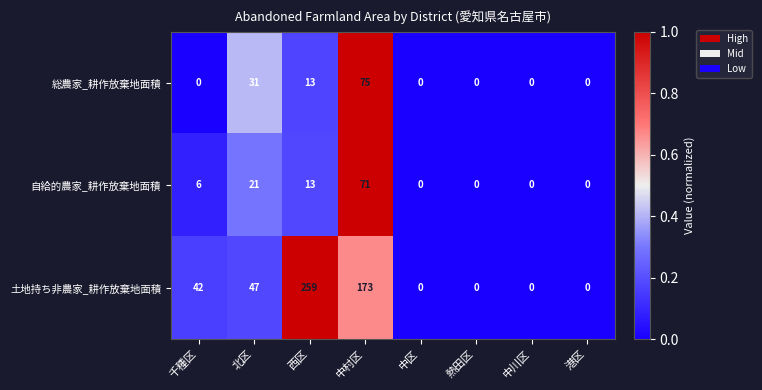

Reading left to right, extract all data points from this chart.

総農家_耕作放棄地面積: 0	31	13	75	0	0	0	0
自給的農家_耕作放棄地面積: 6	21	13	71	0	0	0	0
土地持ち非農家_耕作放棄地面積: 42	47	259	173	0	0	0	0